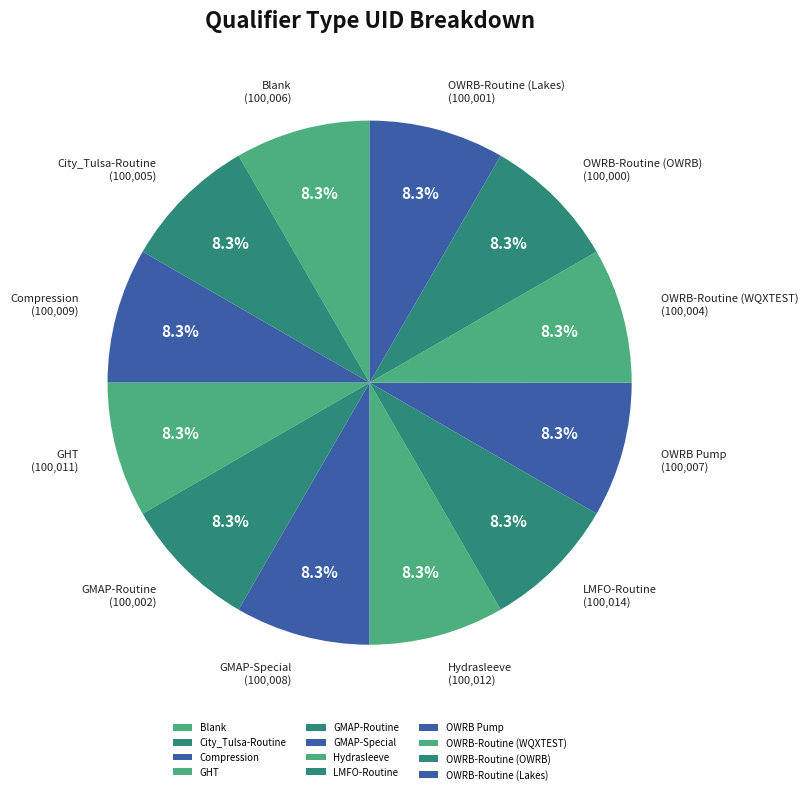

Does LMFO-Routine represent more than half of the total?

No